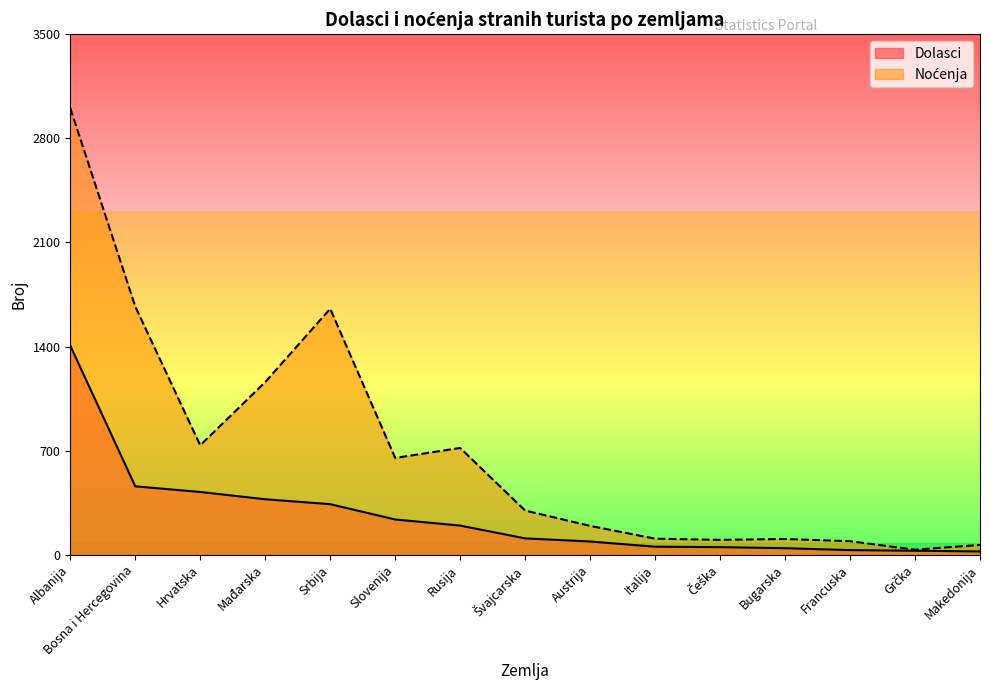

What is the label of the 5th point from the right?

Češka